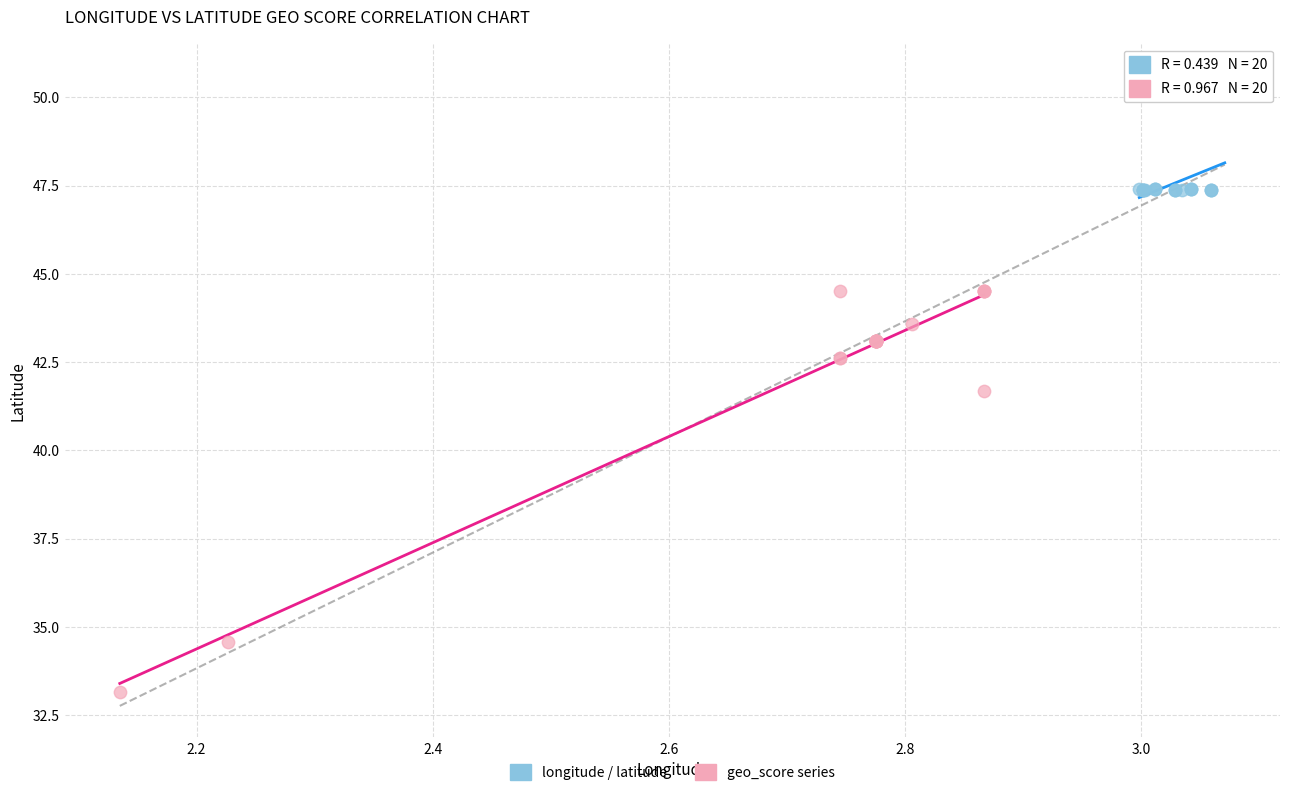

Which series contains the lowest Y value?

geo_score series